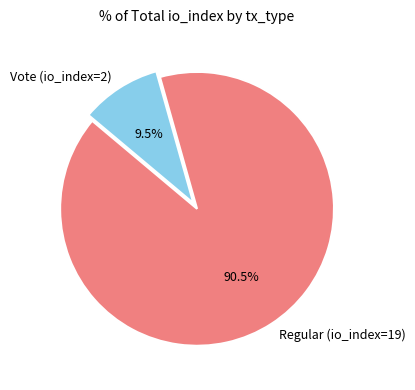

Which category has the biggest portion of the pie?

Regular (io_index=19)